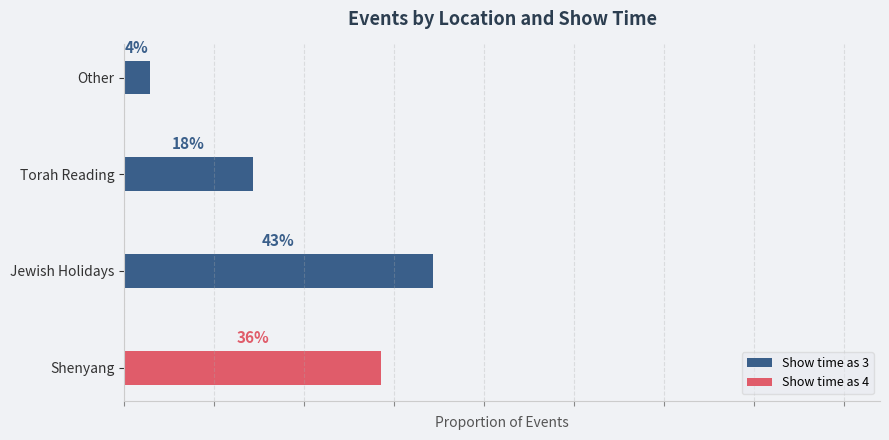

What are all the series names shown in the legend?

Show time as 3, Show time as 4